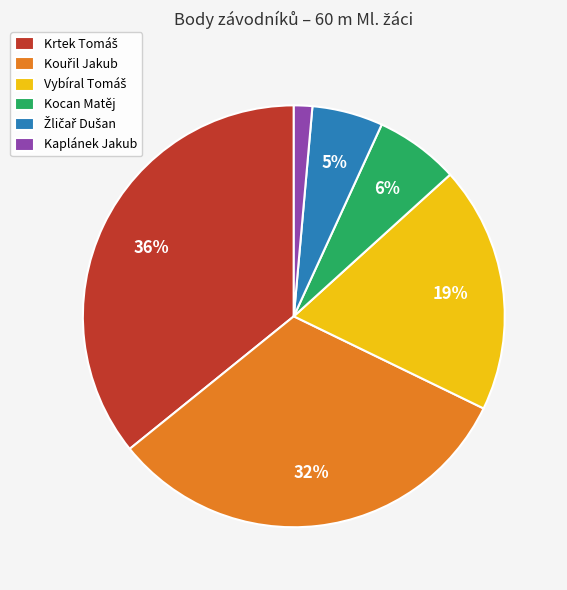

Which slice is the smallest?

Kaplánek Jakub